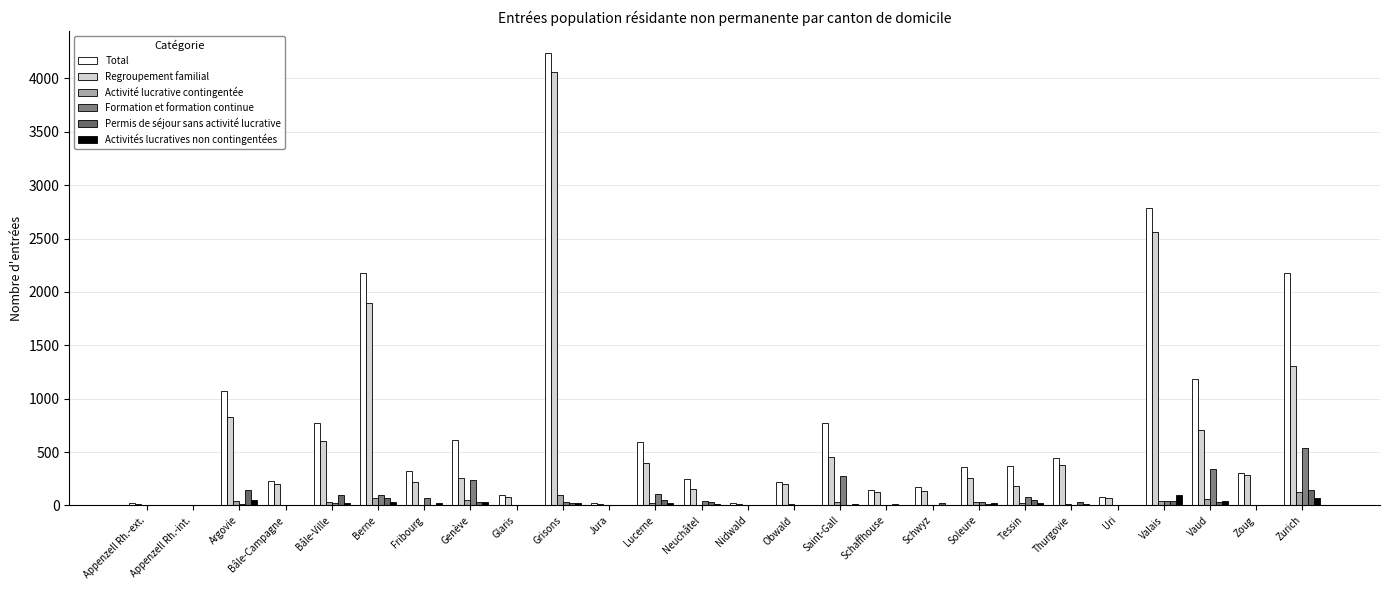

What is the highest value of the Total series?

4234